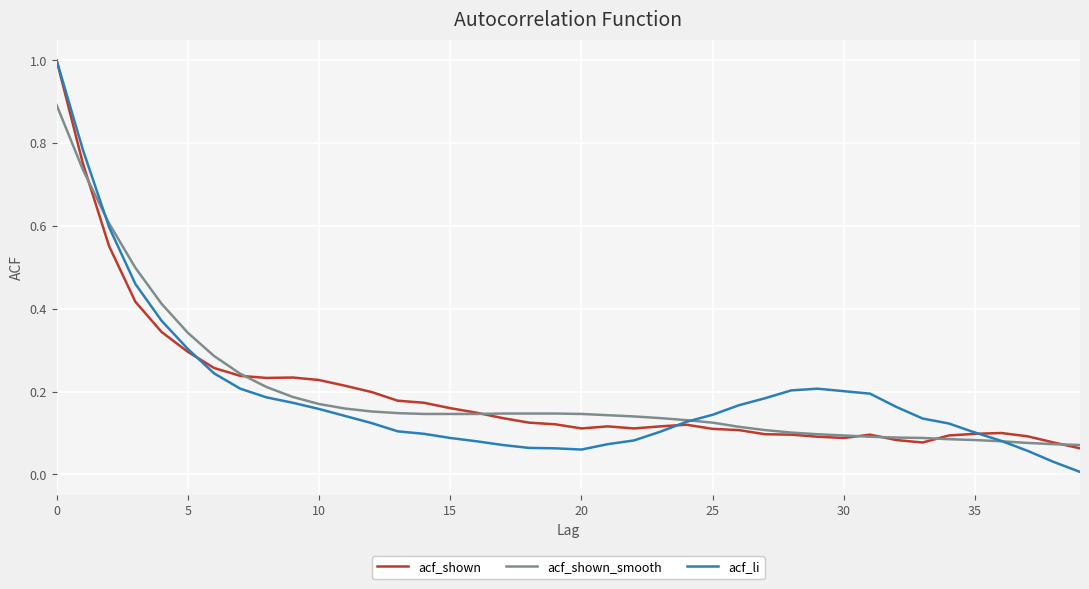

In acf_li, how many points are lower than both neighbors (excluding endpoints)?

1